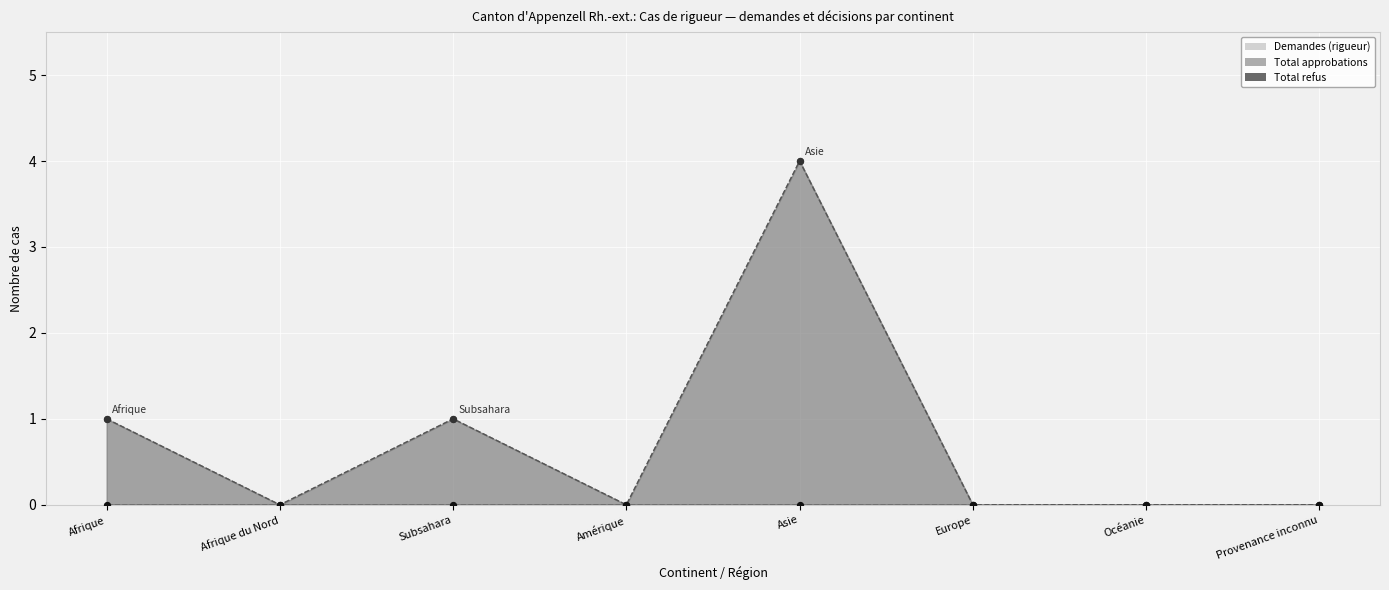

Is the value of Total approbations at Océanie greater than the value of Demandes (rigueur) at Asie?

No